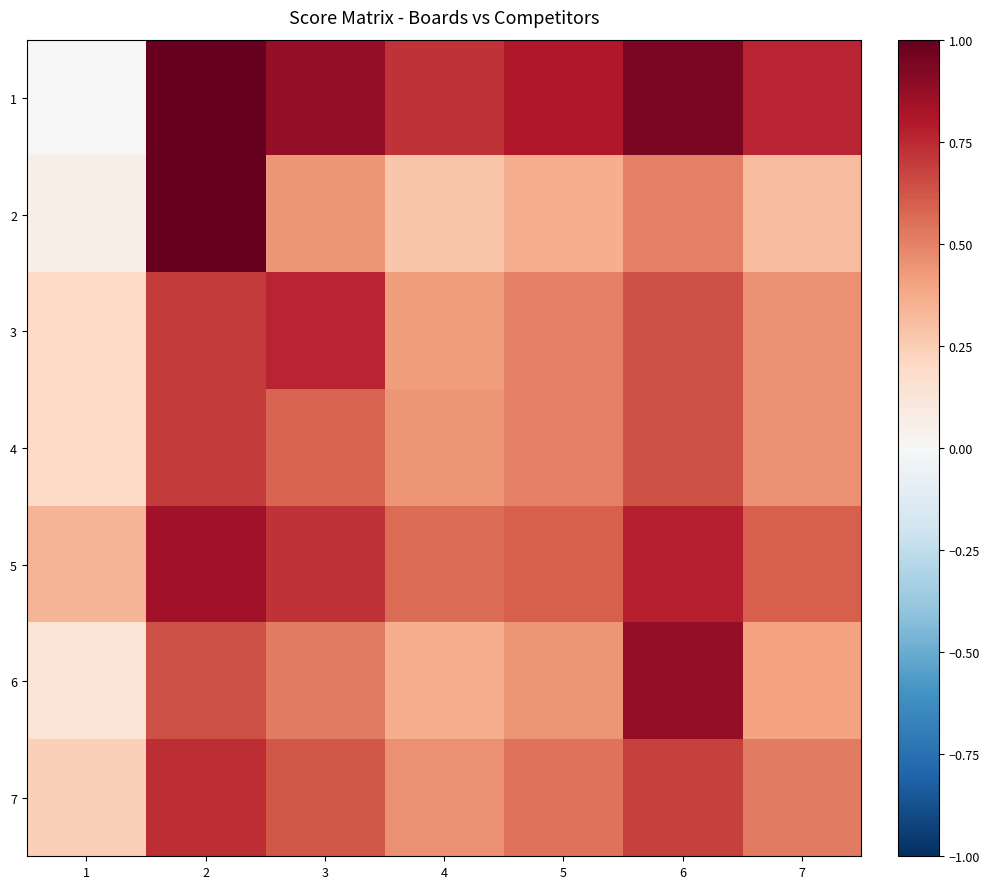

Between 3 and 6, which is larger?

6